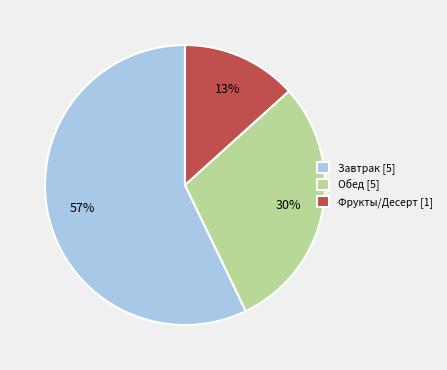

Approximately how many times larger is the value at Завтрак [5] compared to Обед [5]?

1.9